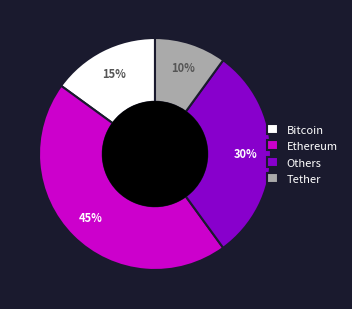

What is the smallest slice in the pie chart?

Tether